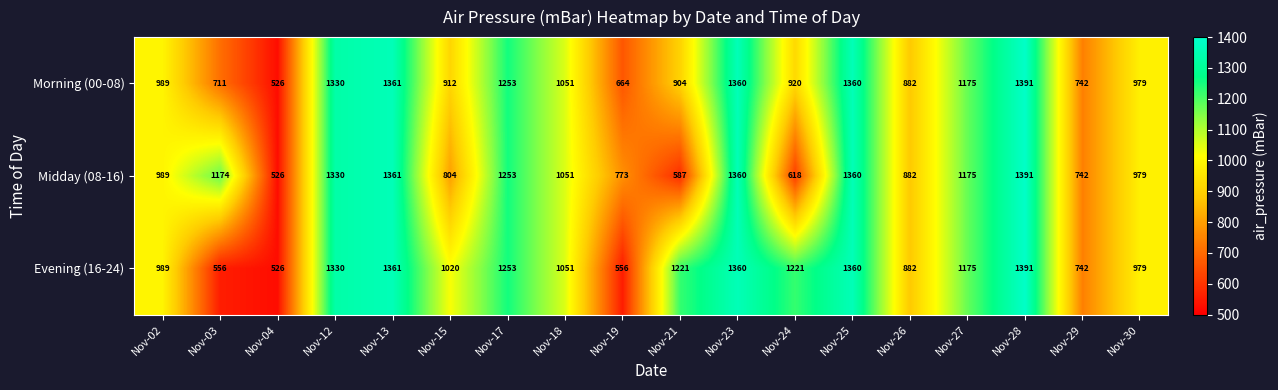

The Midday (08-16) series shows 804 at Nov-15. True or false?

True